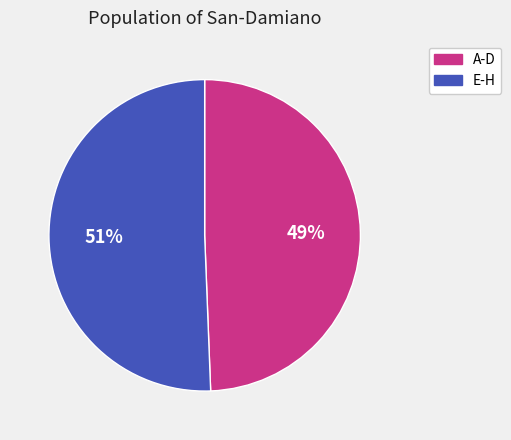

Do E-H and A-D together represent more than half of the pie?

Yes